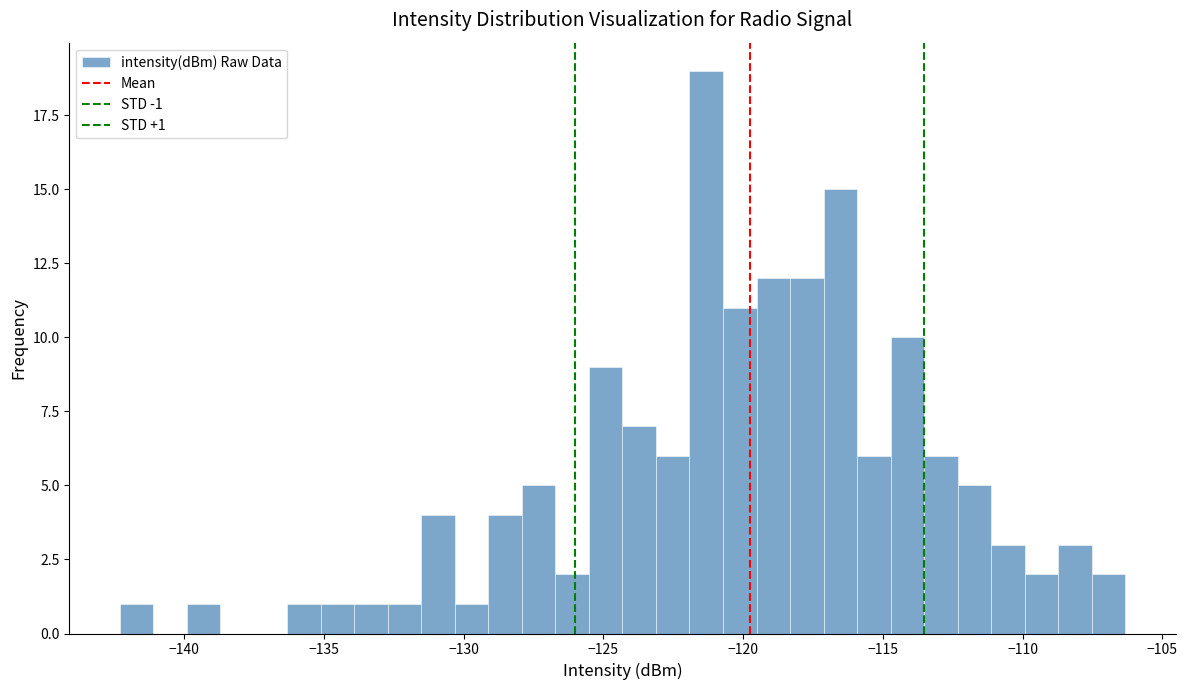

Around what value on the x-axis is the tallest bar? Give the approximate position of its centre, as read against the axis.

-121.5